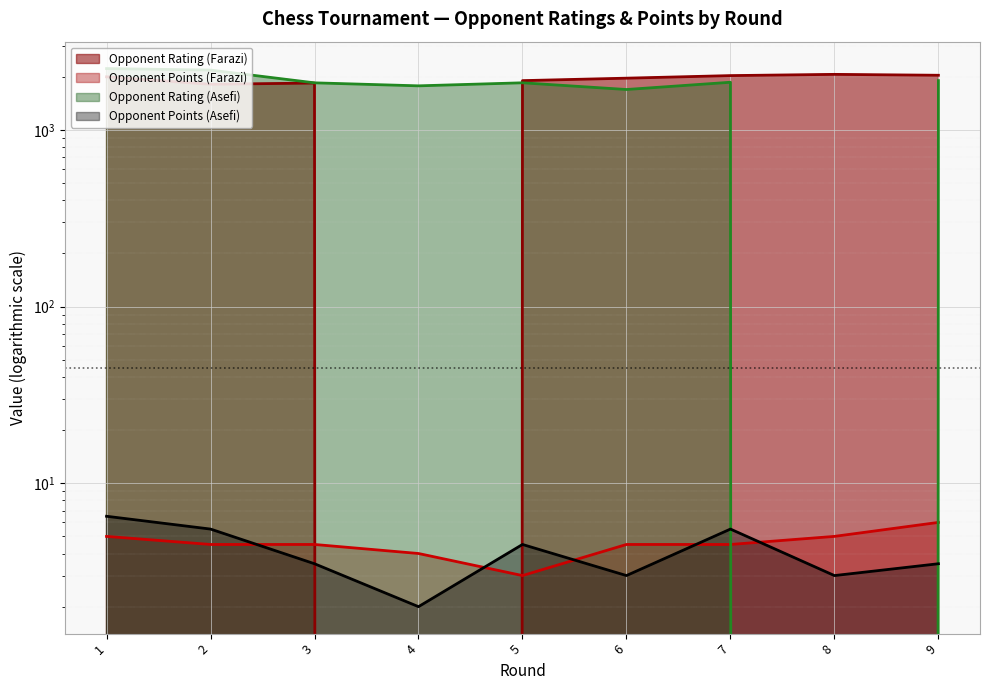

What is the lowest value of the Opponent Points (Asefi) series?

2.0